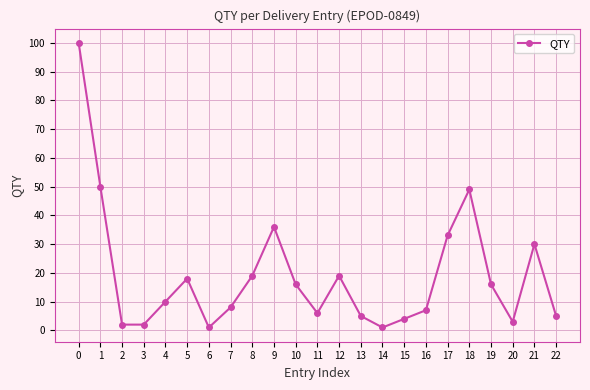

The value at 9 is 36. True or false?

True